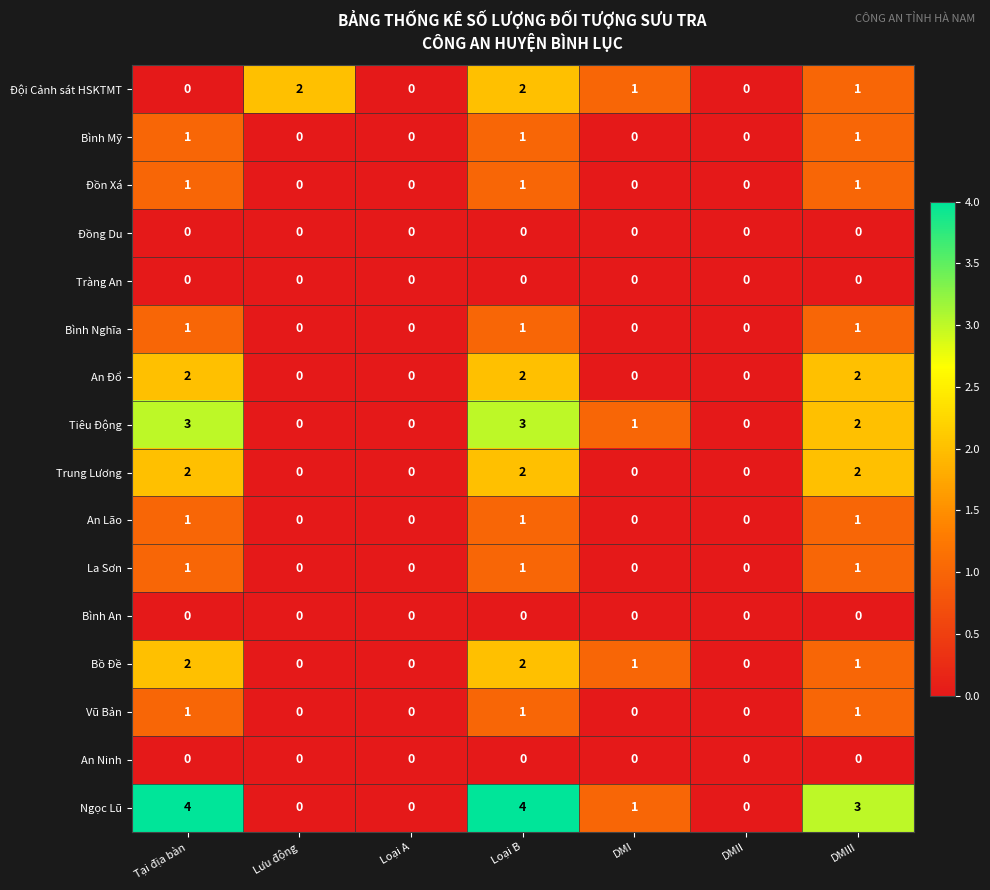

What is the greatest value displayed?

4